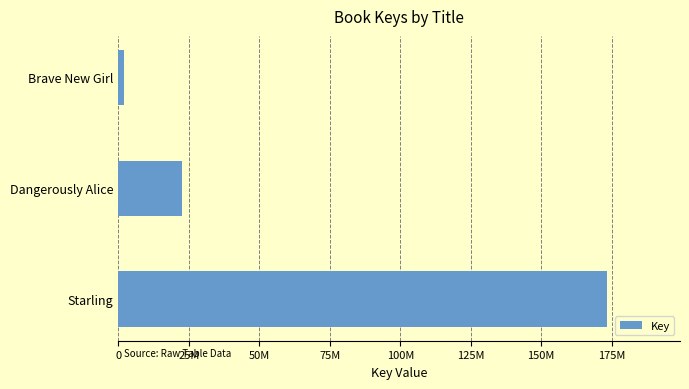

Count the values in the range 1867738 to 173237234.

3